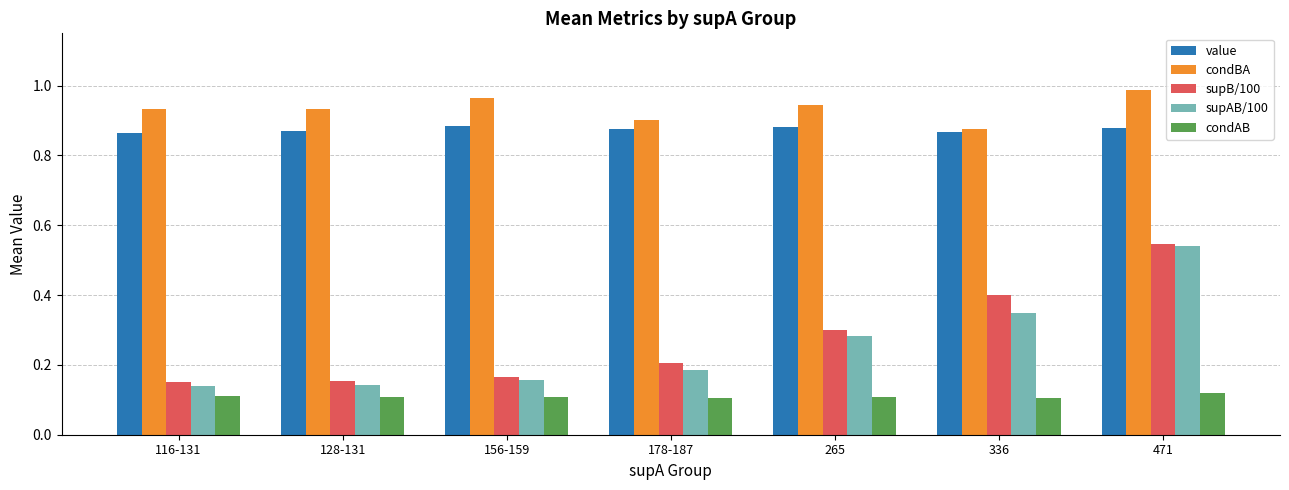

Which category has the lowest value in the condBA series?

336